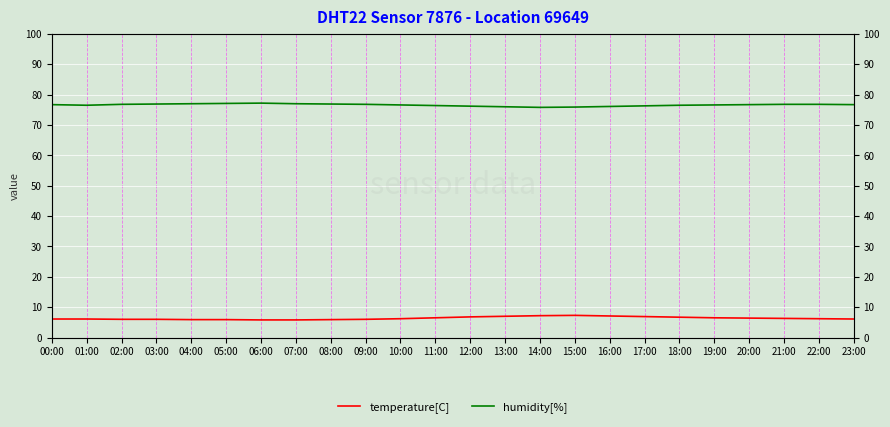

True or false: temperature[C] and humidity[%] intersect in this chart.

False